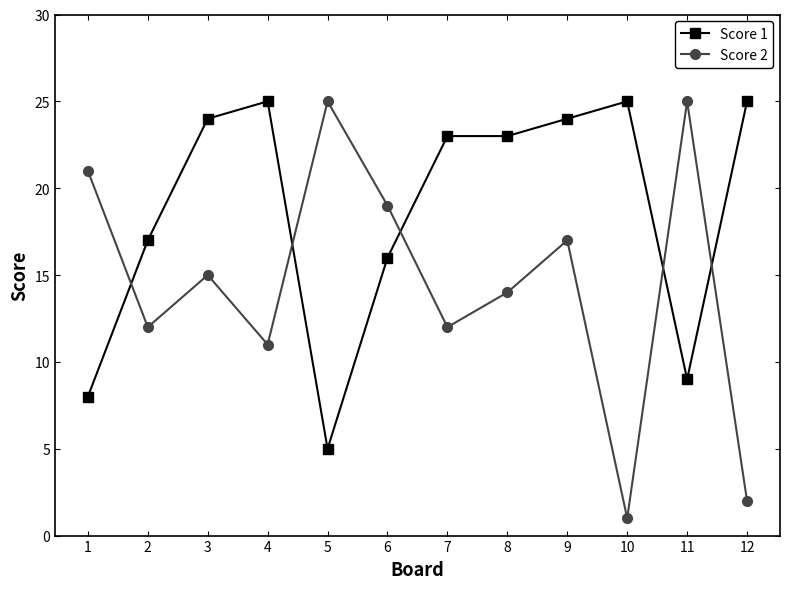

True or false: Score 2 has a value of 12 at 7.

True